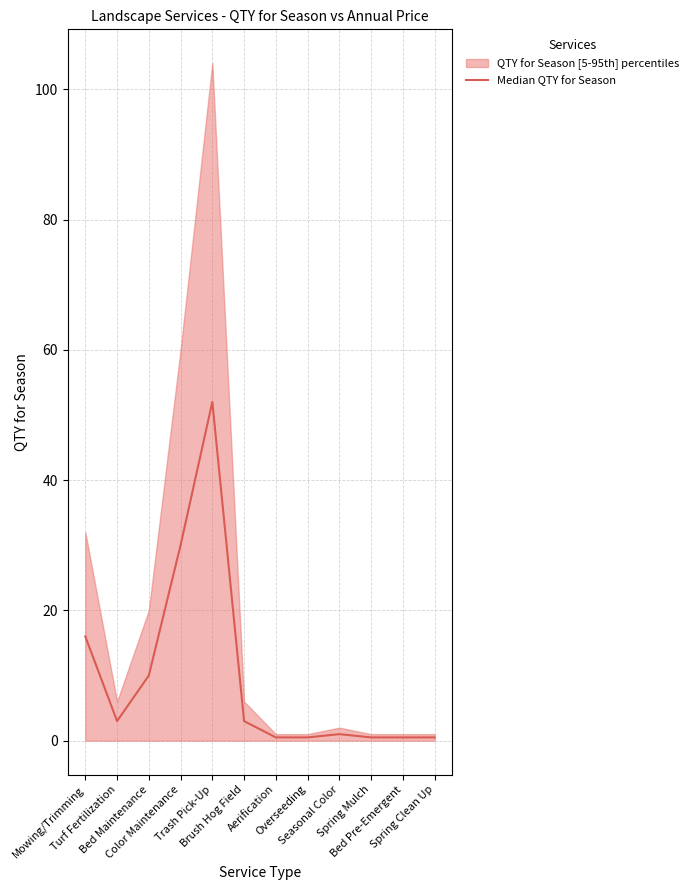

What is the maximum value shown in the chart?

52.0